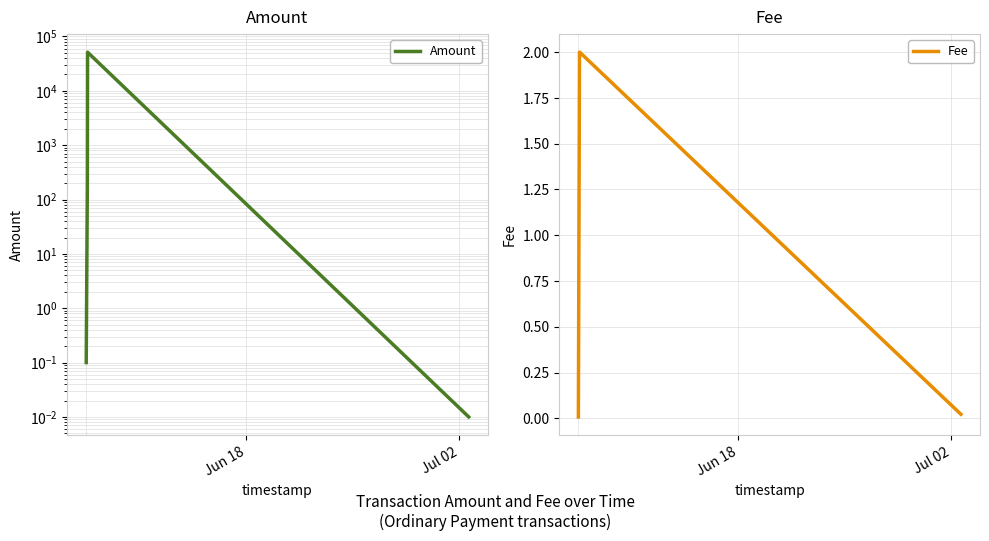

True or false: Fee has more than 1 points higher than both neighbors.

False